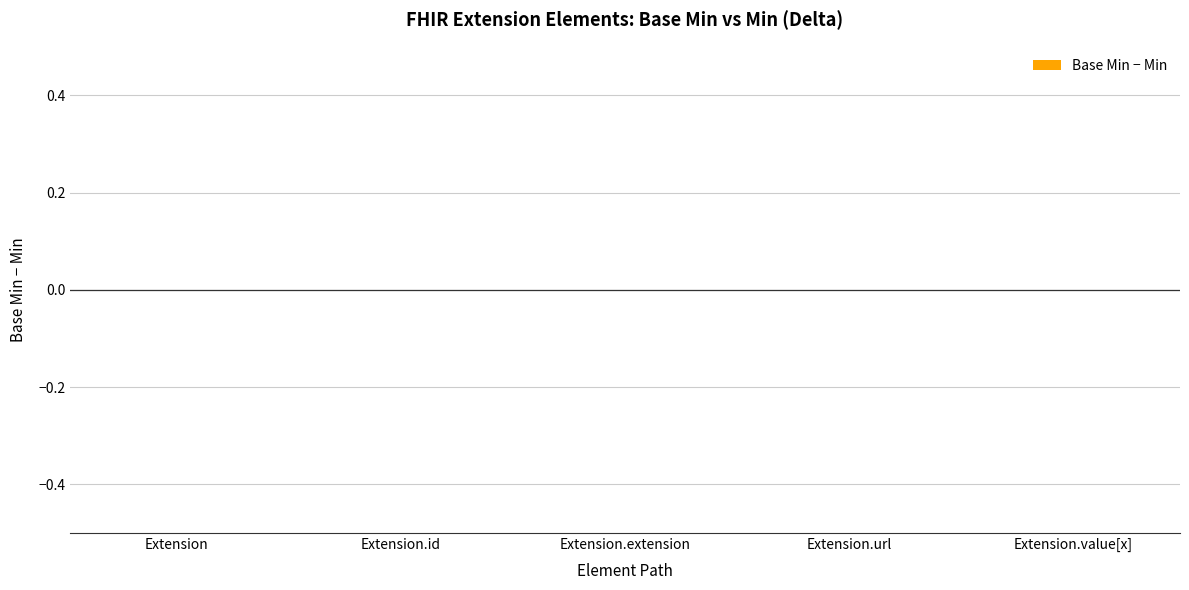

The value of Base Min at Extension is 0. True or false?

True